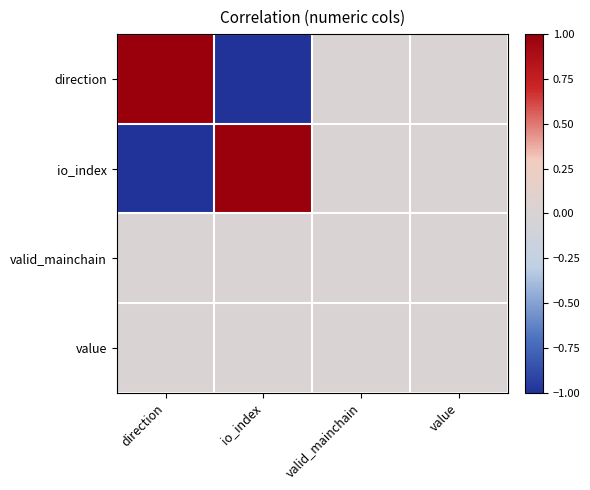

At which category is the sum across all series the highest?

io_index